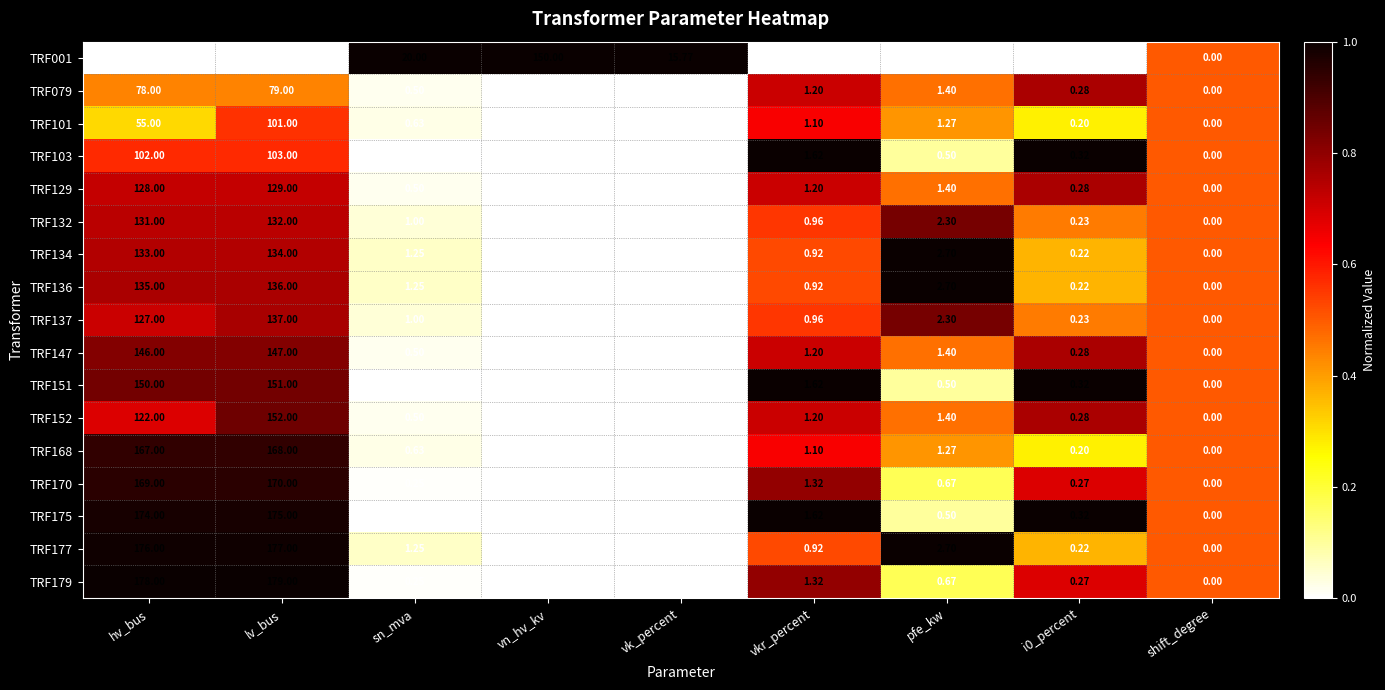

Which series changed the most between sn_mva and vn_hv_kv?

TRF001